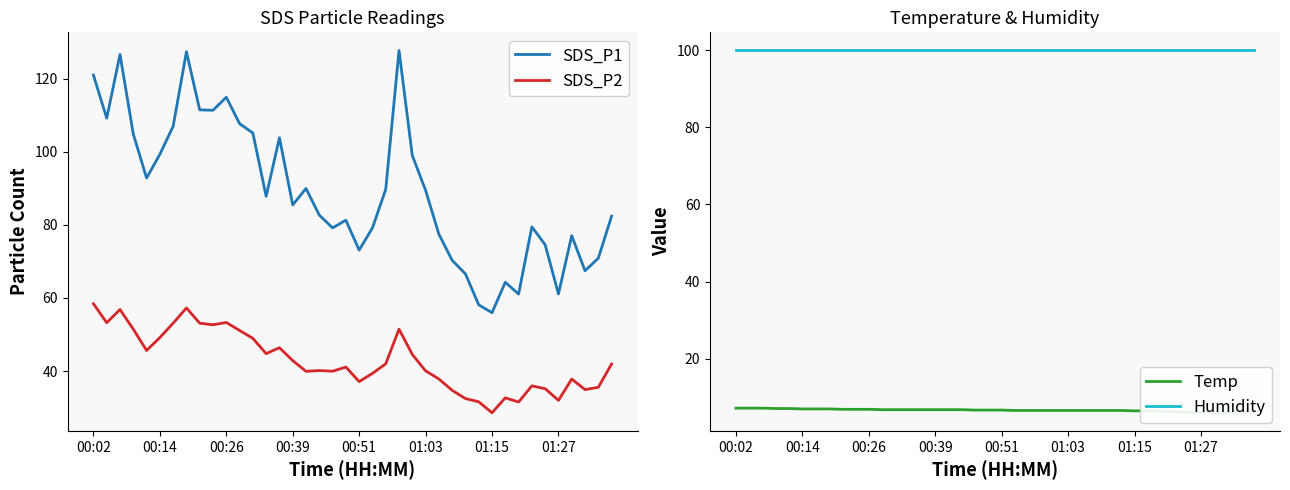

At how many categories does at least one series exceed 24?

40